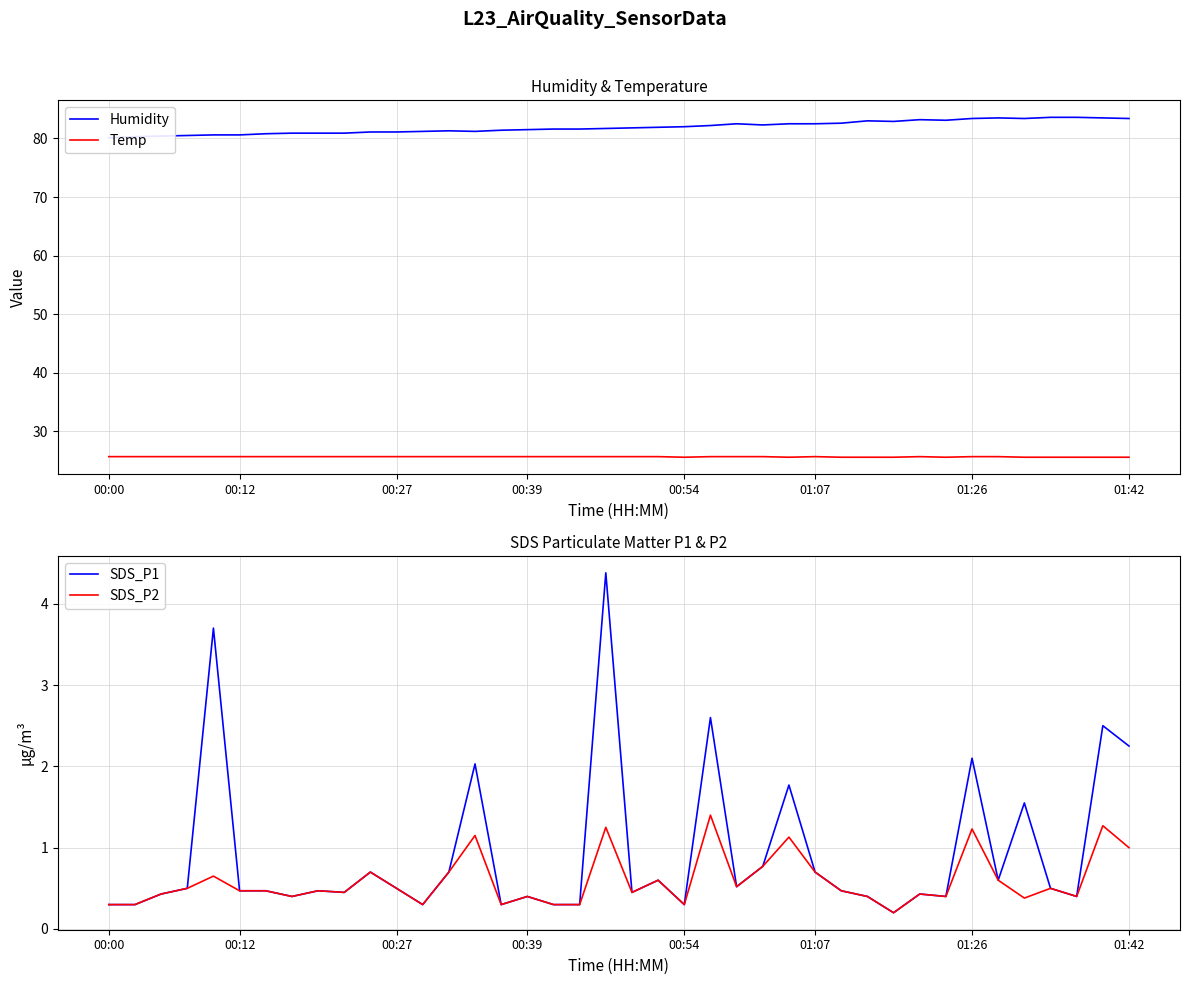

Does the chart have visible grid lines?

Yes